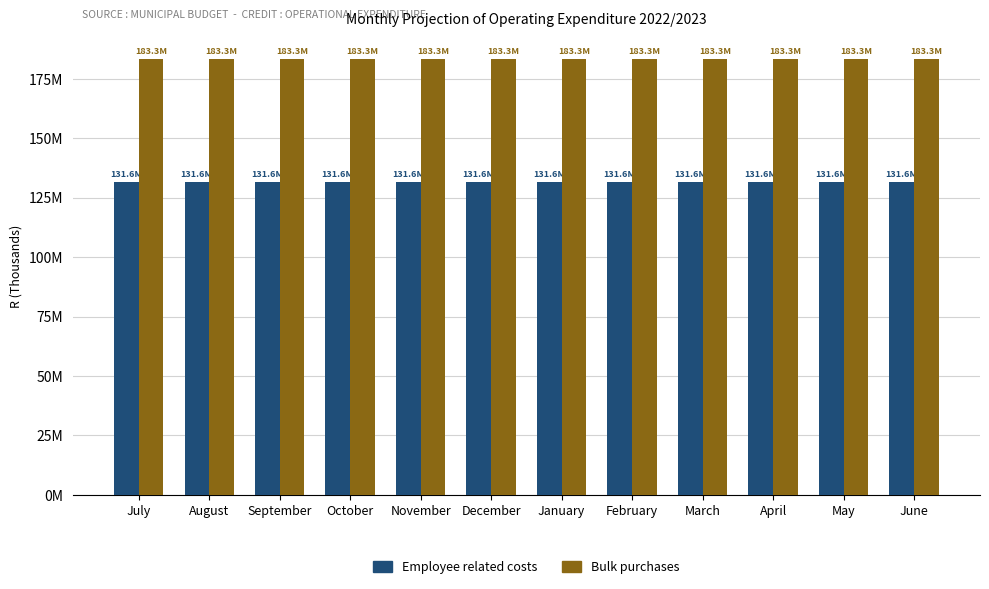

At how many categories does at least one series exceed 163?

12